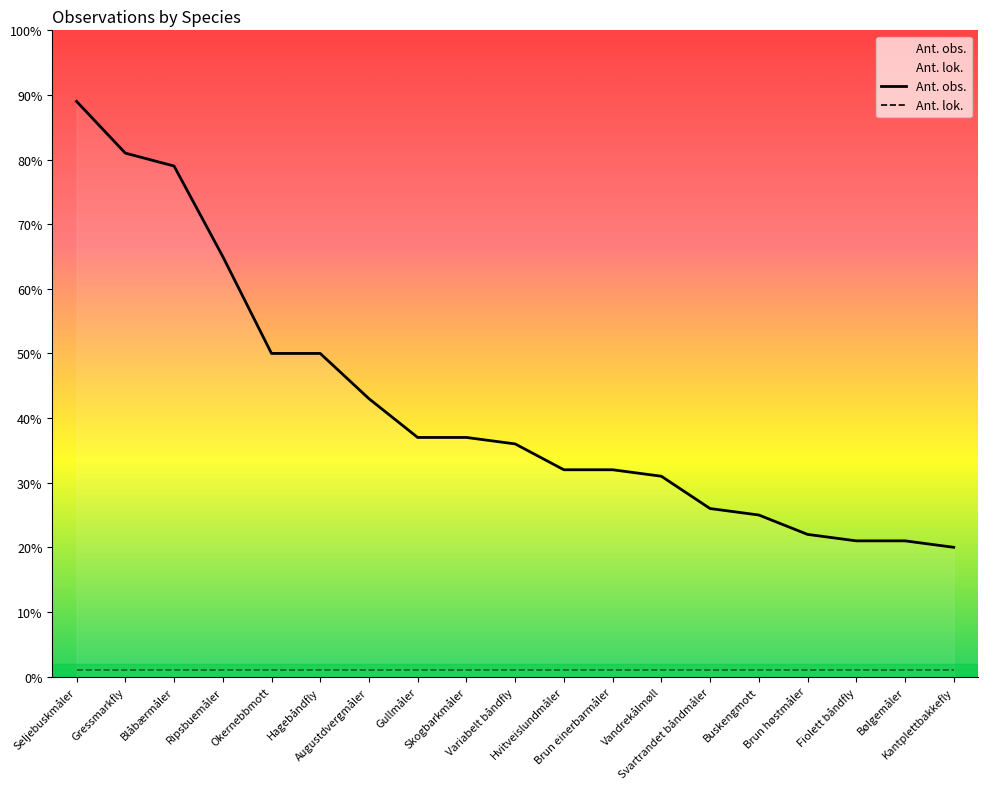

Count the number of categories in the chart.

19